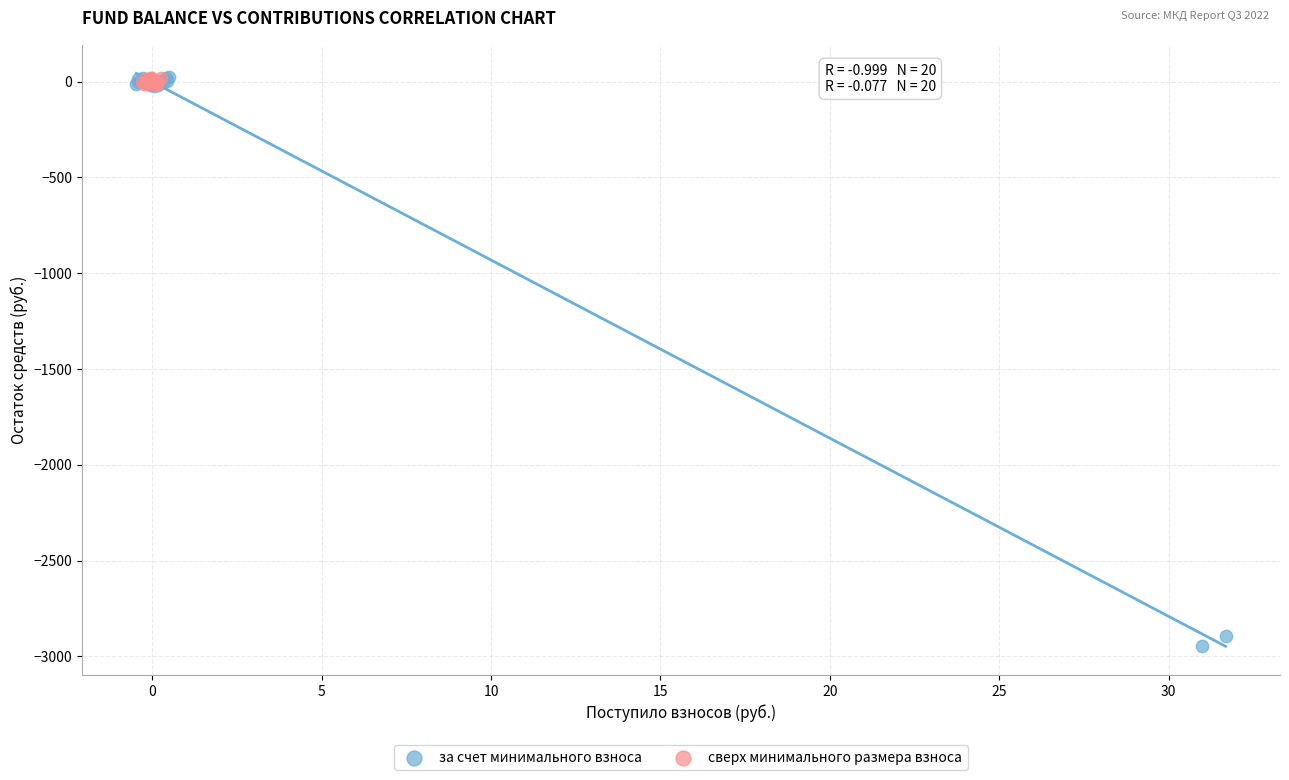

Which series has the widest spread of Y values?

за счет минимального взноса